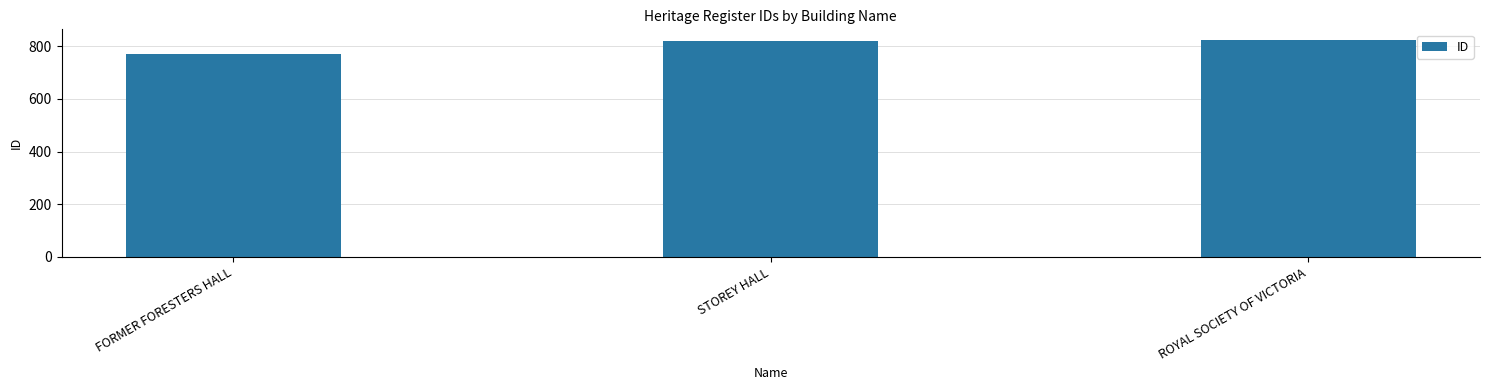

What is the label of the 2nd bar from the left?

STOREY HALL